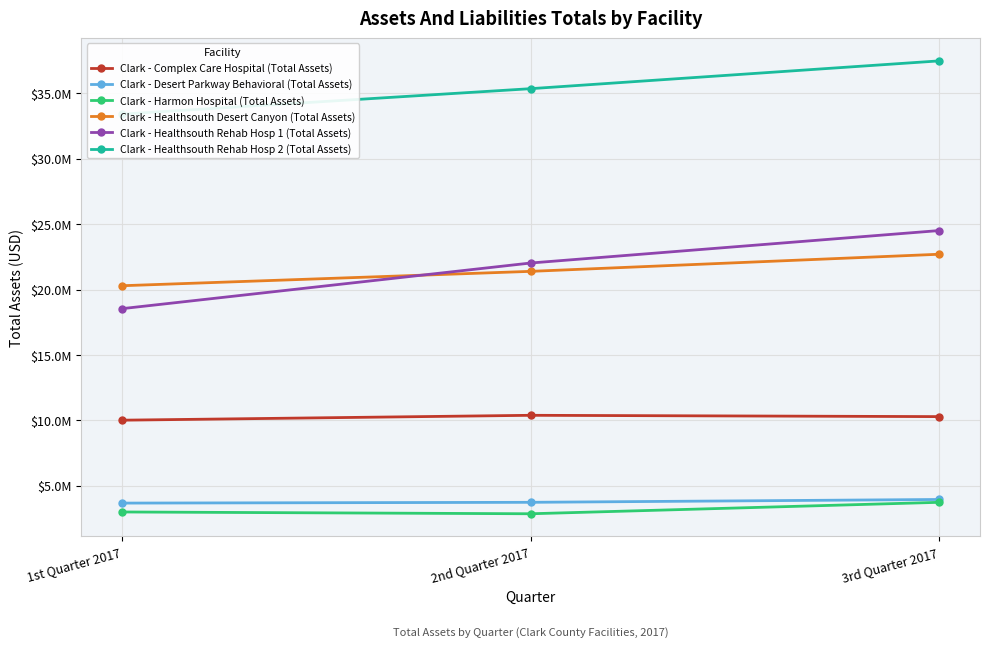

Does the chart display data point markers on the line(s)?

Yes